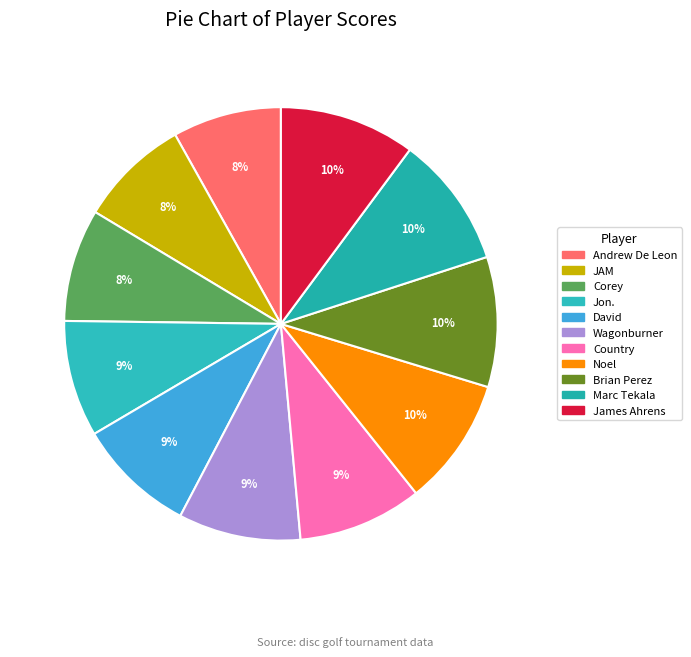

The James Ahrens slice represents 20% of the pie. True or false?

False